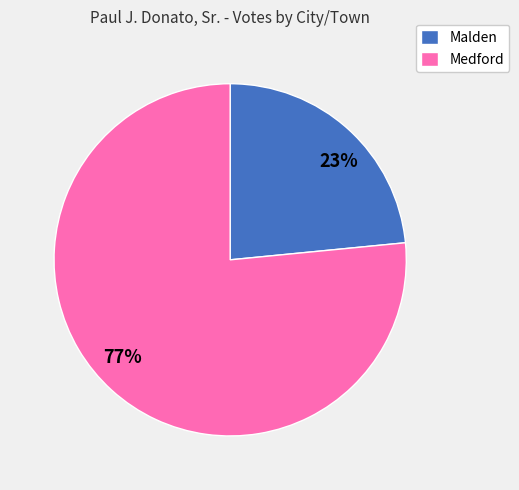

What percentage is the Medford slice, to the nearest percent?

77%